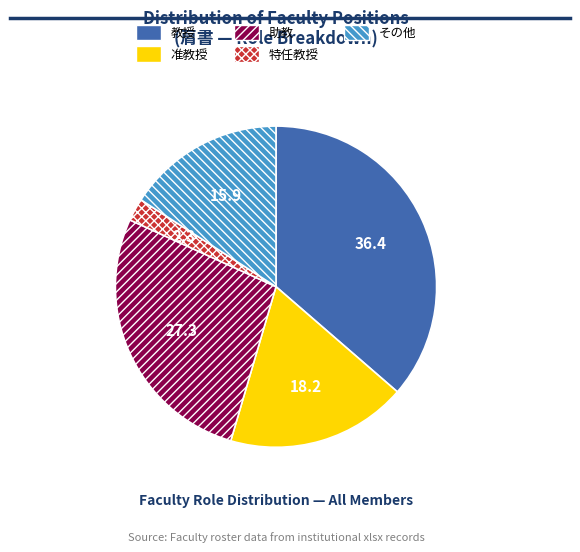

Between 准教授 and 特任教授, which is larger?

准教授